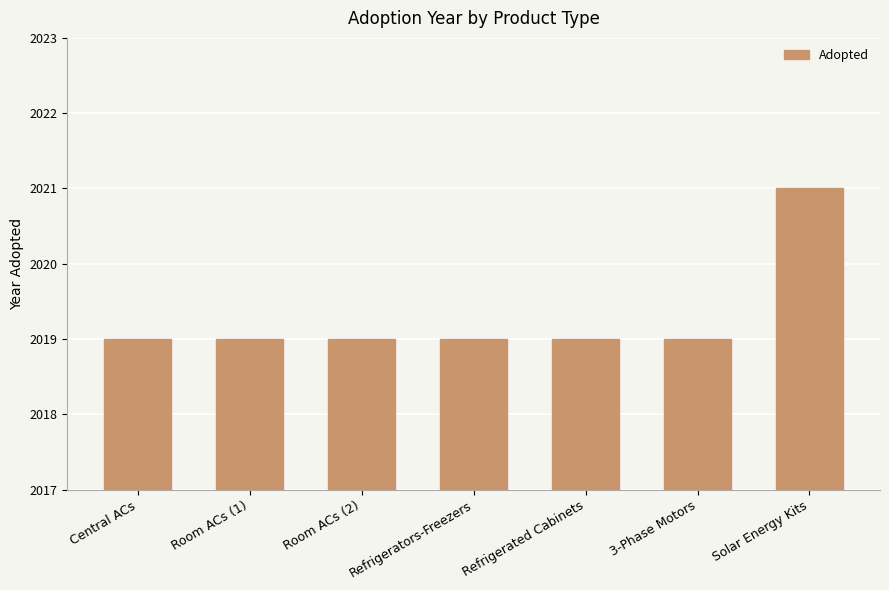

Reading left to right, what are all the values shown in this chart?

2019	2019	2019	2019	2019	2019	2021